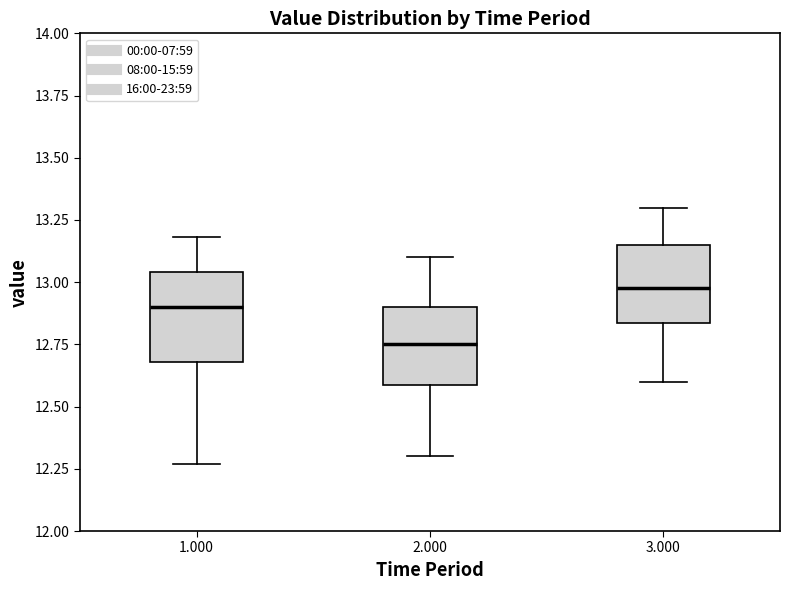

Reading left to right, transcribe this box plot: for each box, give where its median line is, the range the box spans, and where its two whiskers end, as read against the y-axis. The values are not printed on the chart, so give them approximately, as read against the axis.

1.000: median 12.90, box 12.70 to 13.05, whiskers 12.25 to 13.20
2.000: median 12.75, box 12.60 to 12.90, whiskers 12.30 to 13.10
3.000: median 13.00, box 12.85 to 13.15, whiskers 12.60 to 13.30